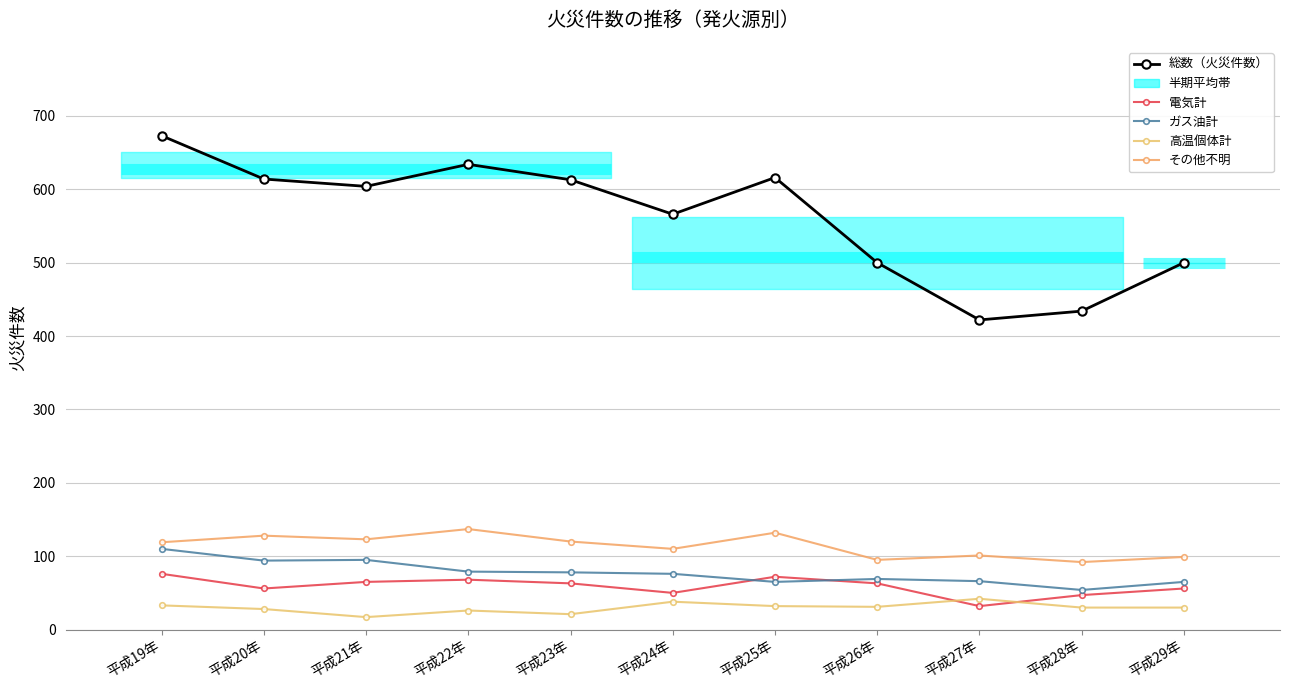

What is the sum of the その他不明 values at 平成28年 and 平成26年?

187